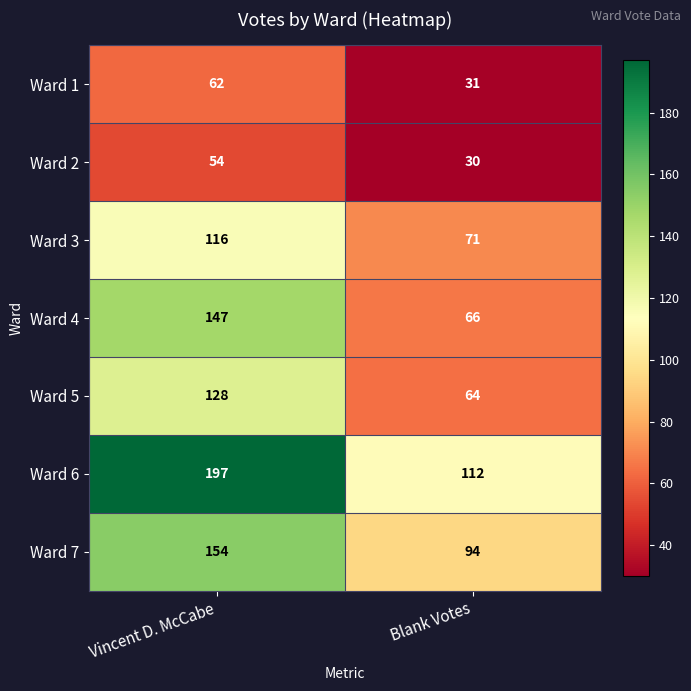

Is it true that Ward 5 equals 71 at Vincent D. McCabe?

False